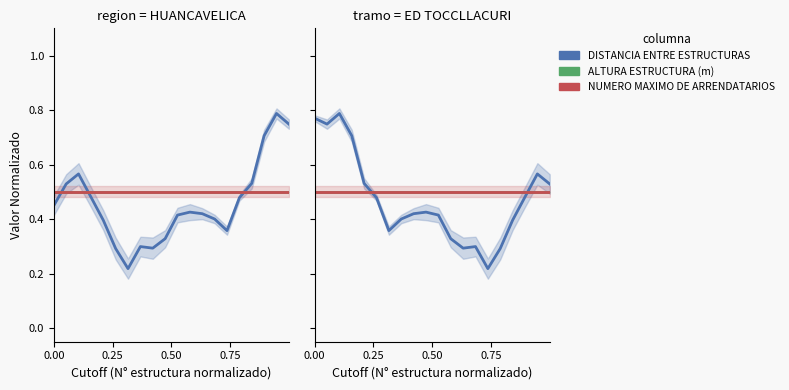

What is the total value across all series at 0.00?

1.8